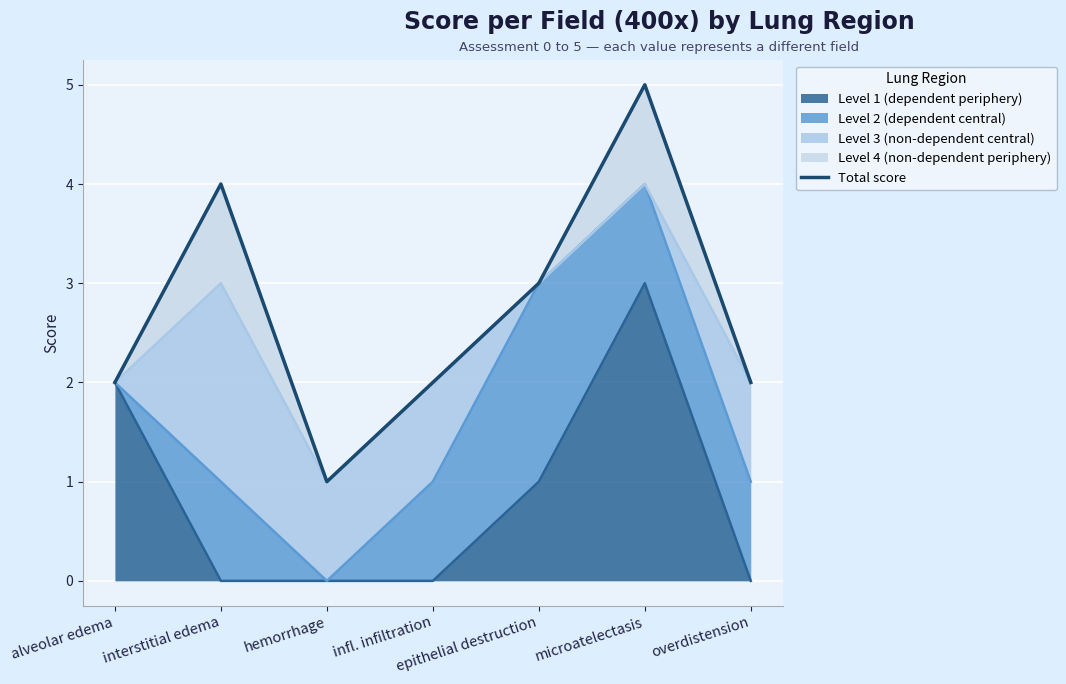

What is the difference between the values at alveolar edema and hemorrhage?

1